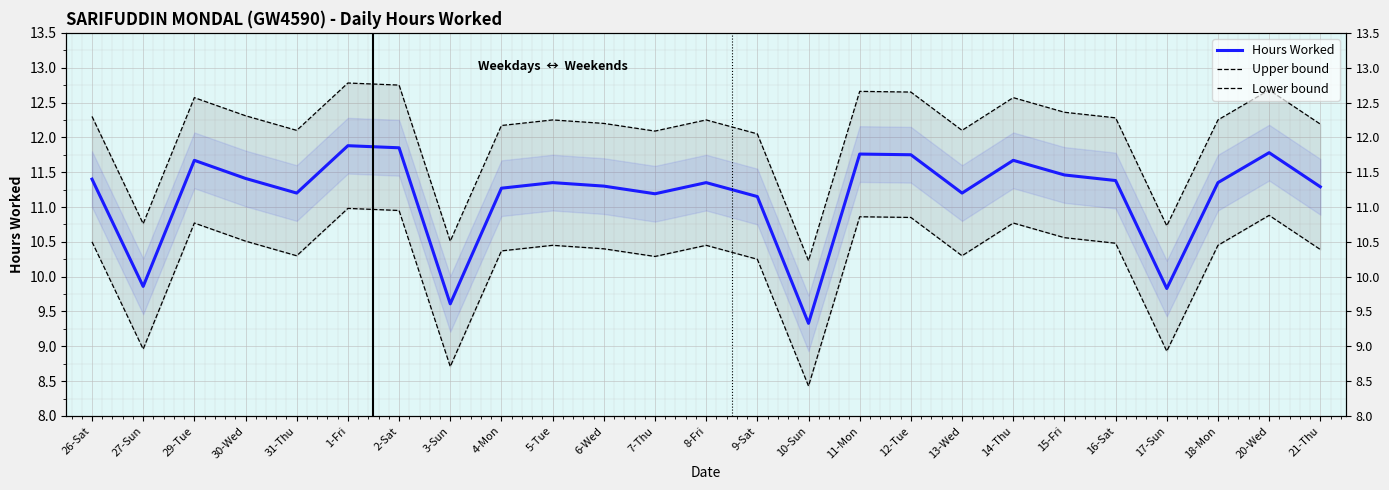

True or false: Upper bound and Lower bound intersect in this chart.

False